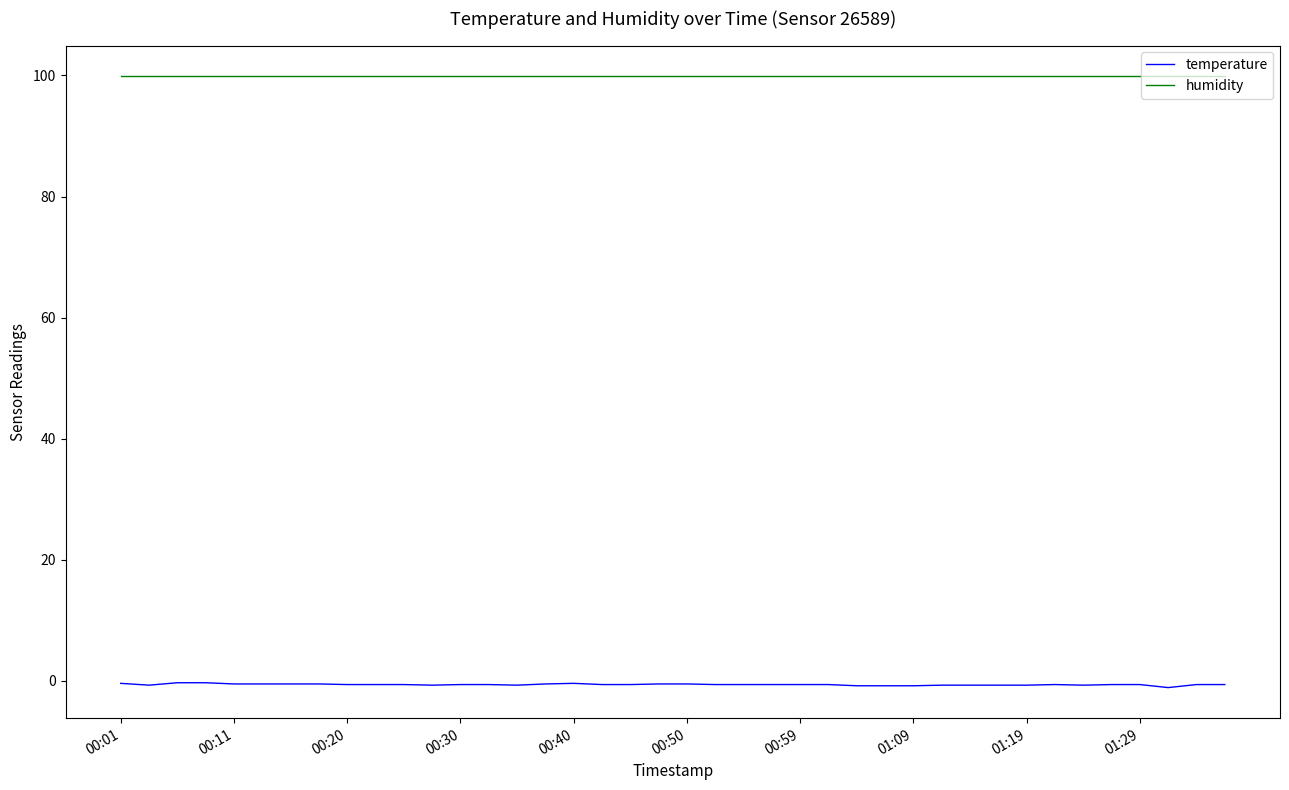

Which series has the widest spread of values?

temperature